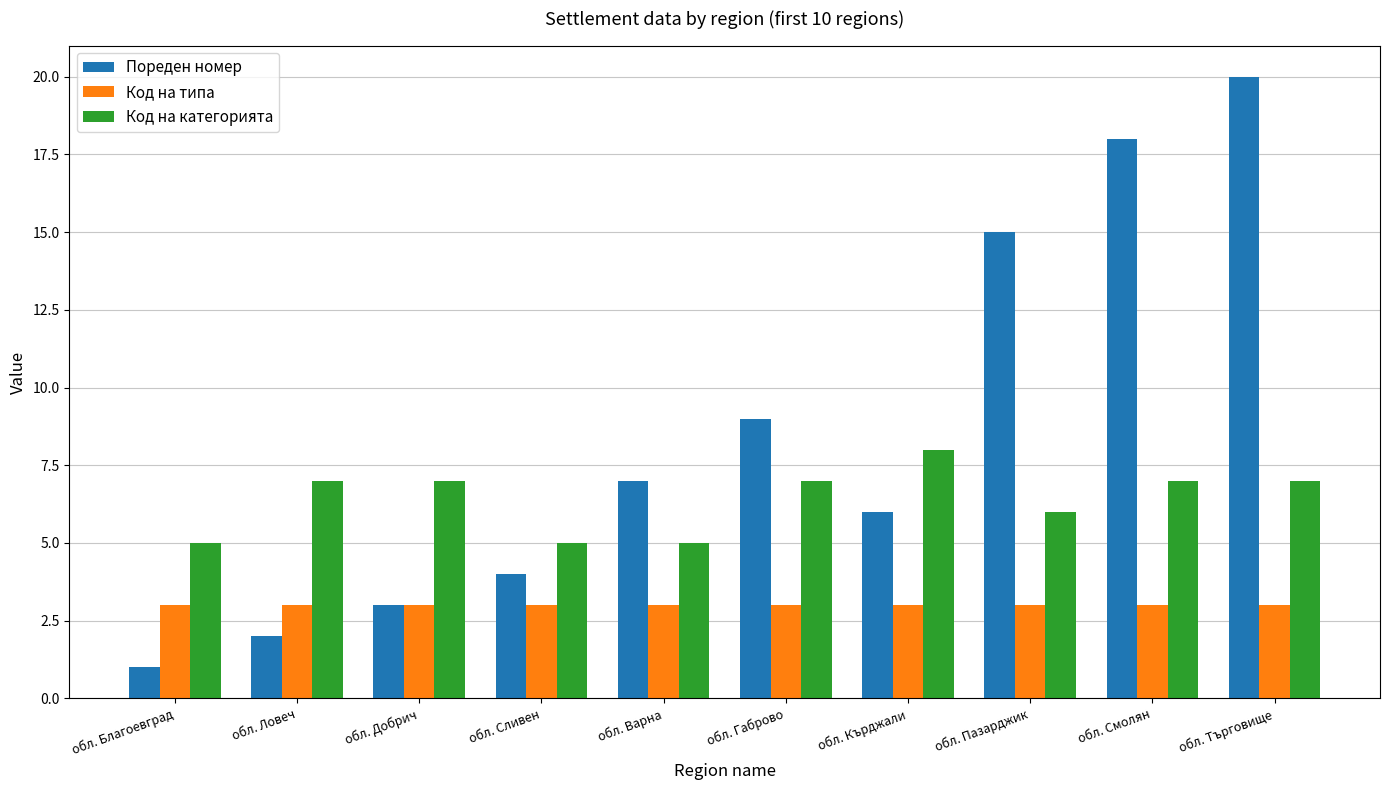

What is the label of the 9th bar from the right?

обл. Ловеч